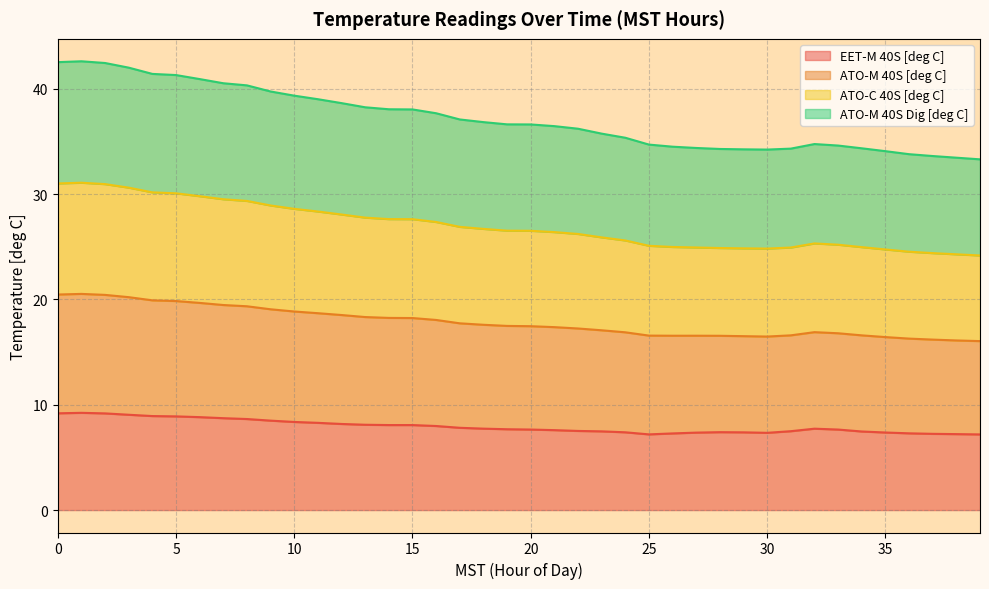

True or false: ATO-M 40S [deg C] and ATO-C 40S [deg C] intersect in this chart.

False